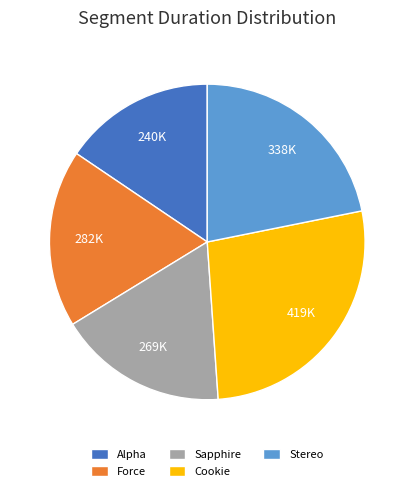

Is it true that Cookie is 27% of the pie?

True